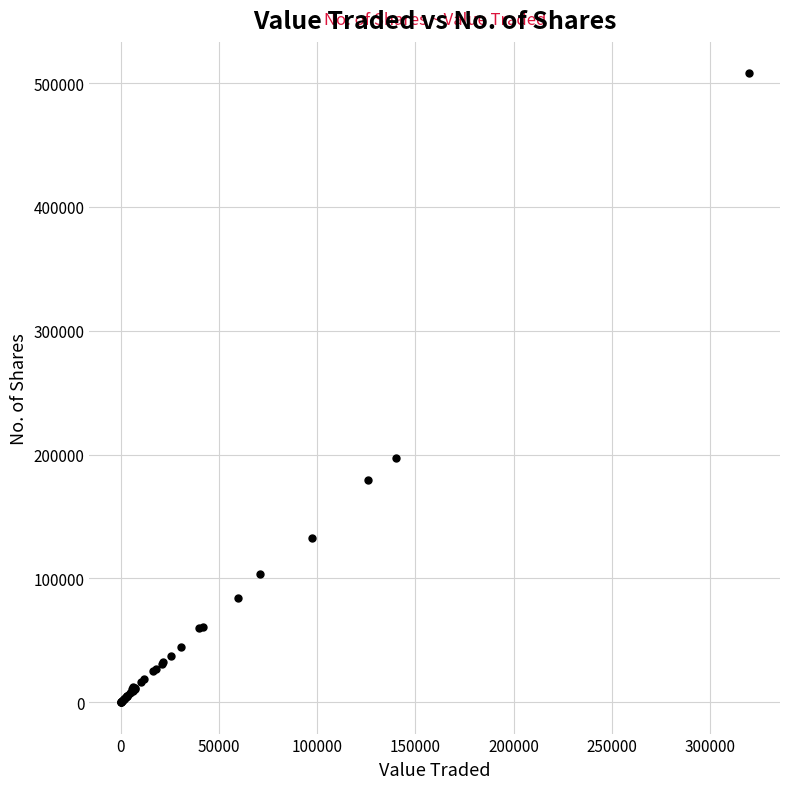

What Y value in the scatter plot is closest to 253990?

197088